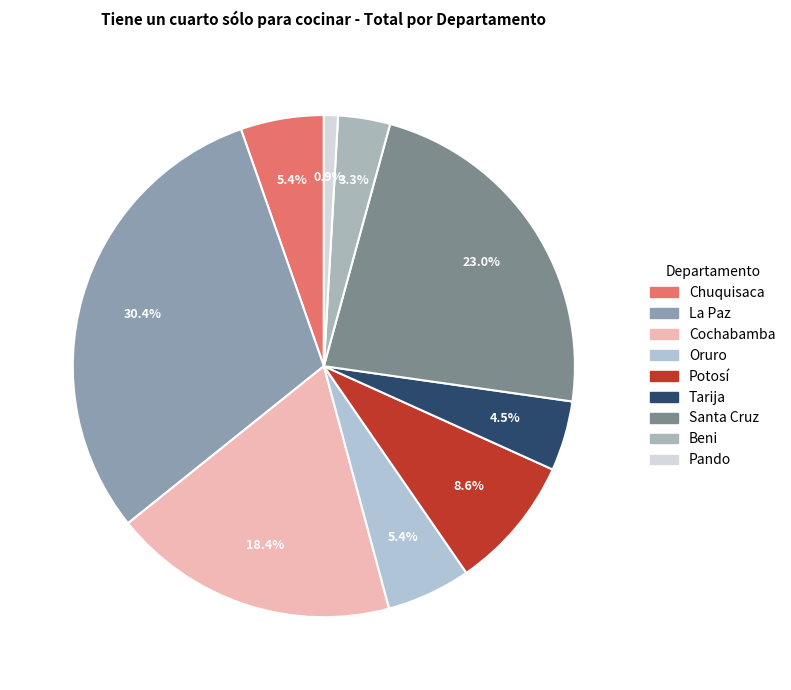

How many segments does this pie chart have?

9